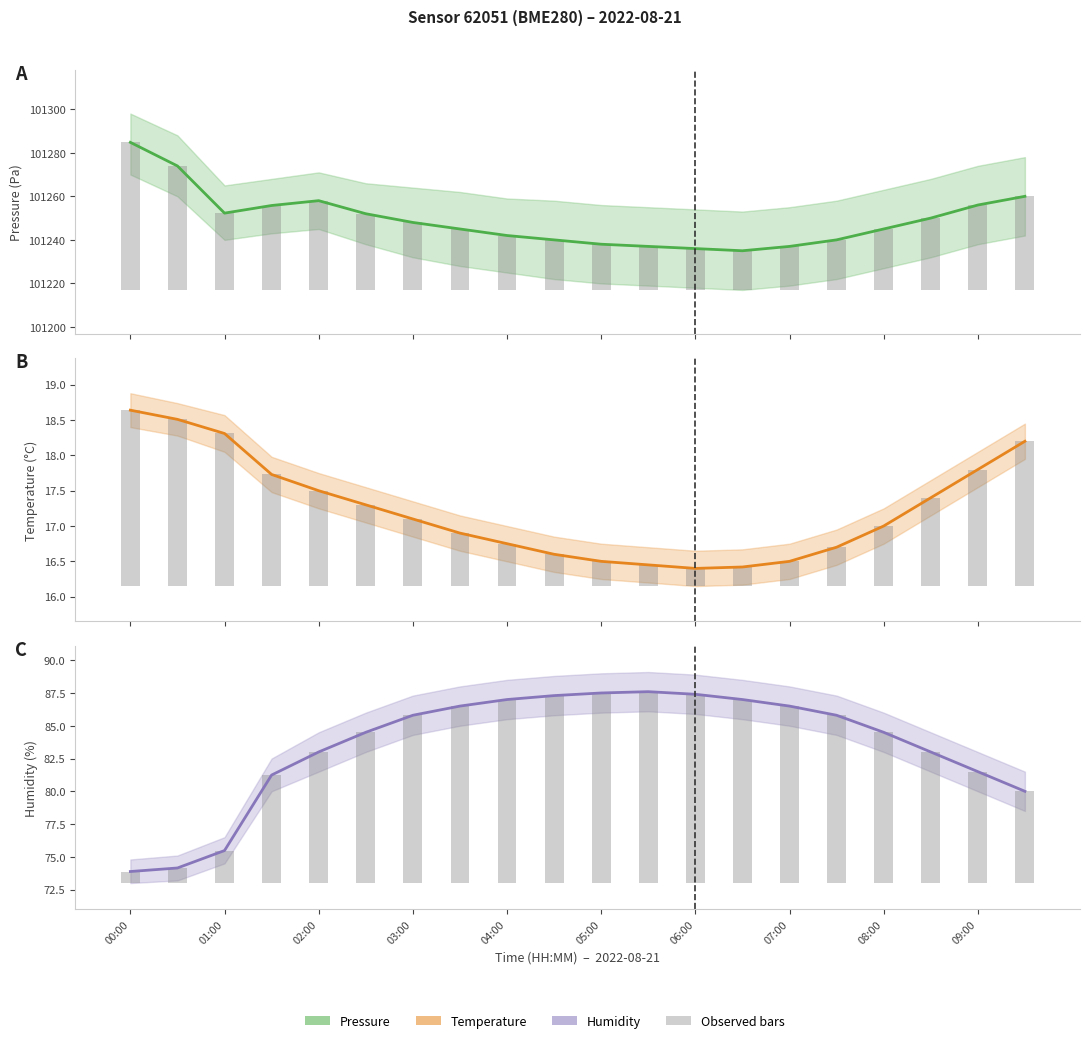

Count the number of categories in the chart.

20